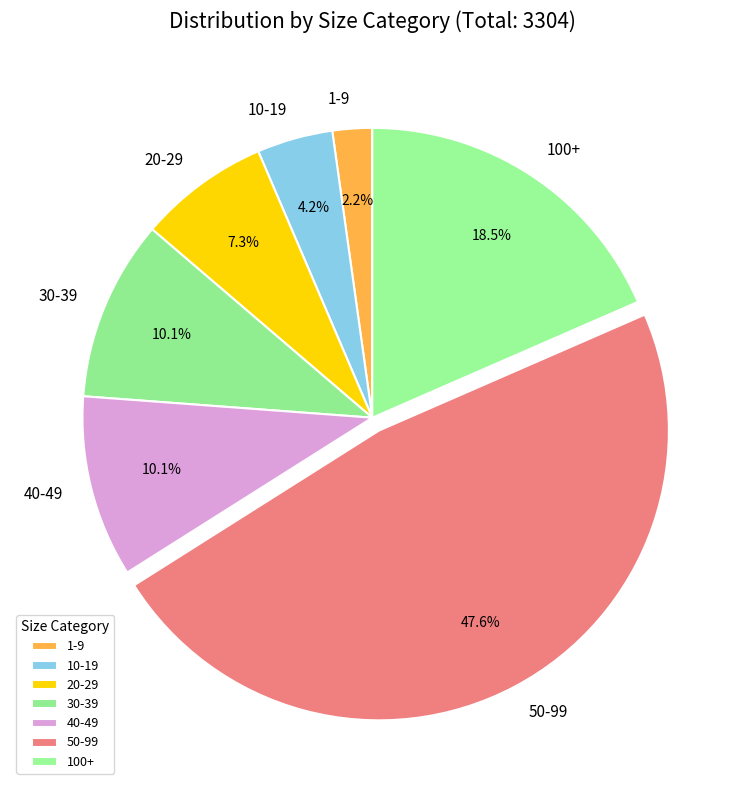

Approximately how many times larger is the value at 10-19 compared to 100+?

0.2